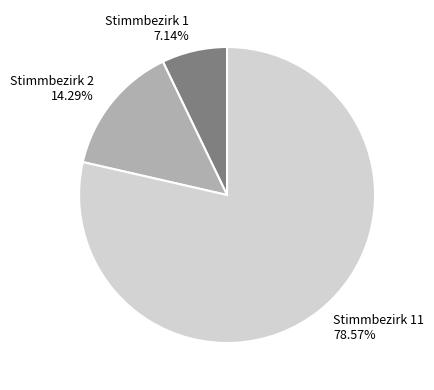

Is the sum of Stimmbezirk 11 78.57% and Stimmbezirk 1 7.14% greater than half?

Yes